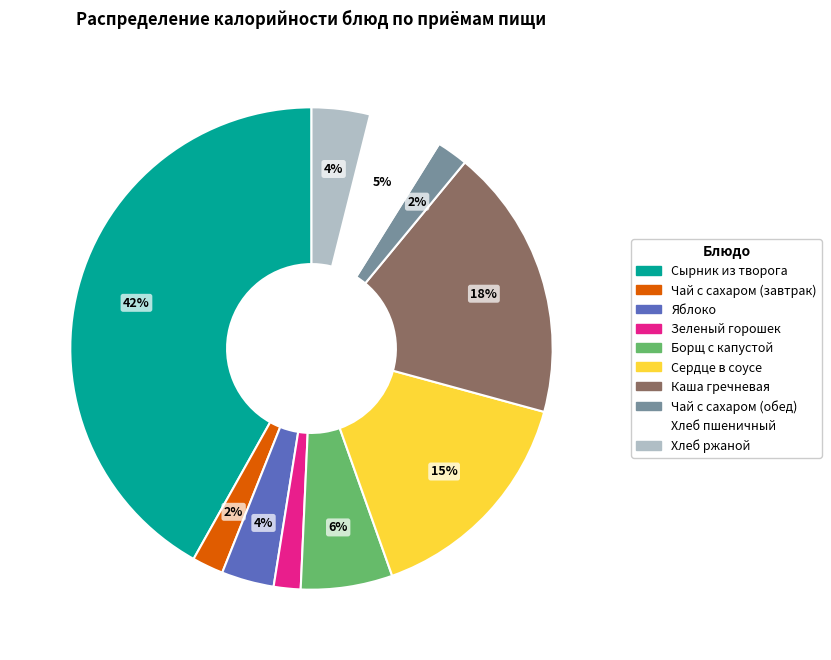

Is the sum of Сырник из творога and Чай с сахаром (обед) greater than half?

No